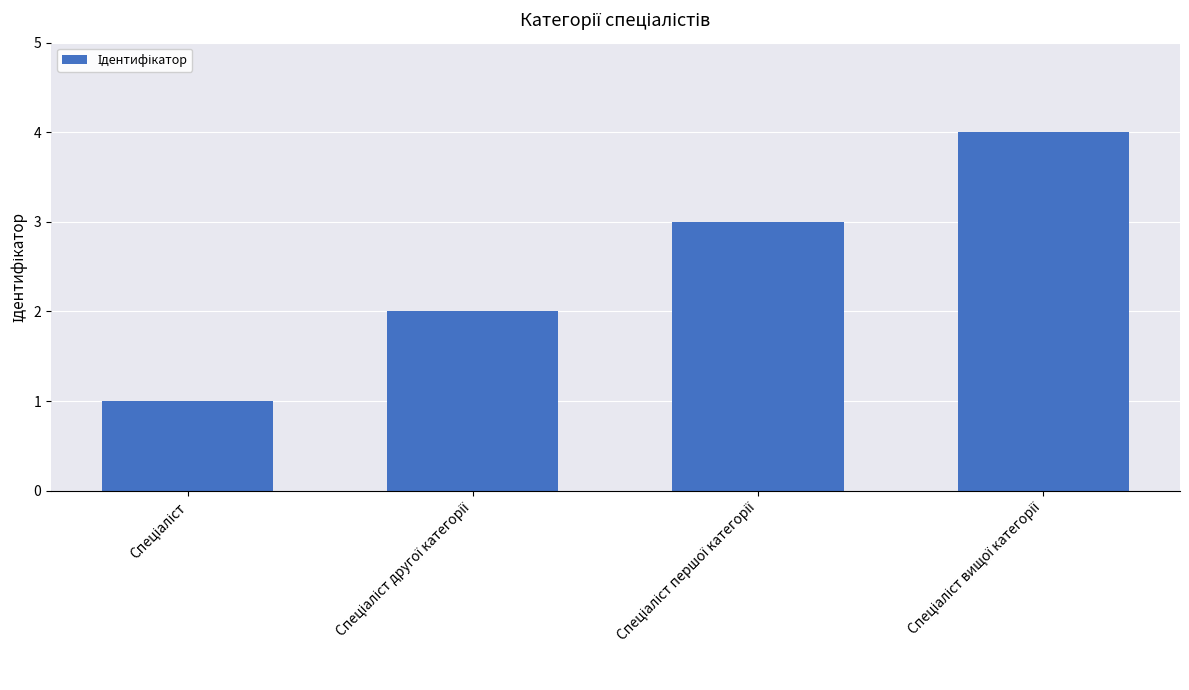

What is the greatest value displayed?

4